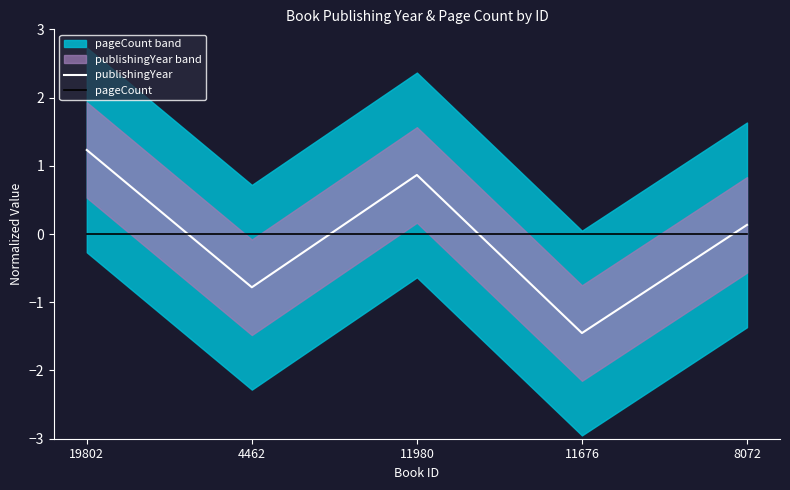

What is the sum of the publishingYear values at 11676 and 19802?

-0.2